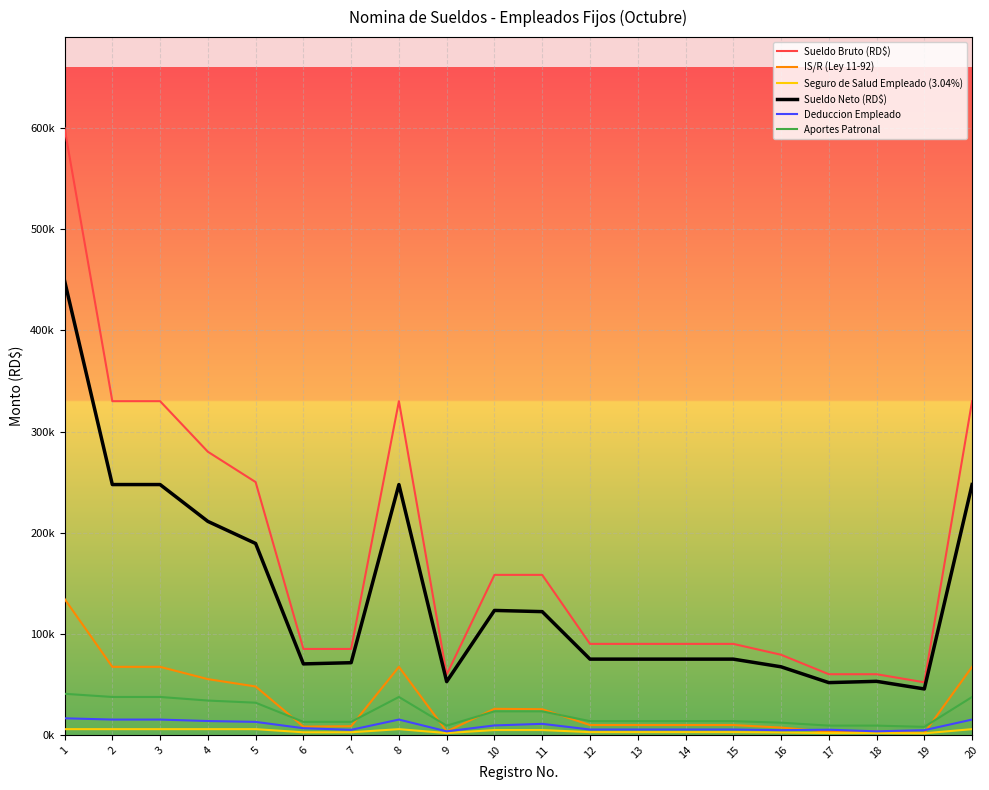

At which category does Sueldo Bruto (RD$) reach its first local valley?

9